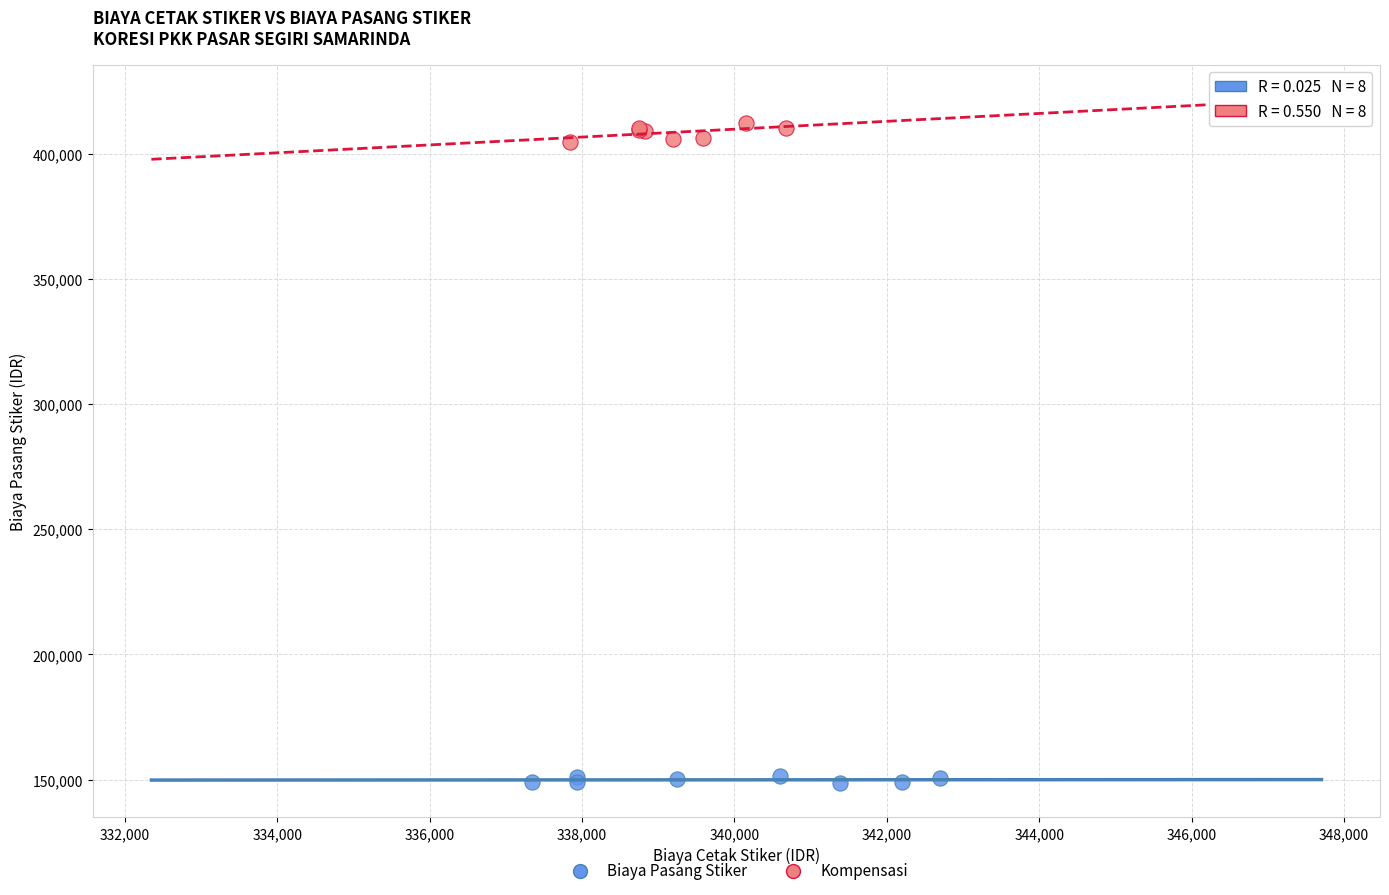

Which series has the widest spread of Y values?

Kompensasi